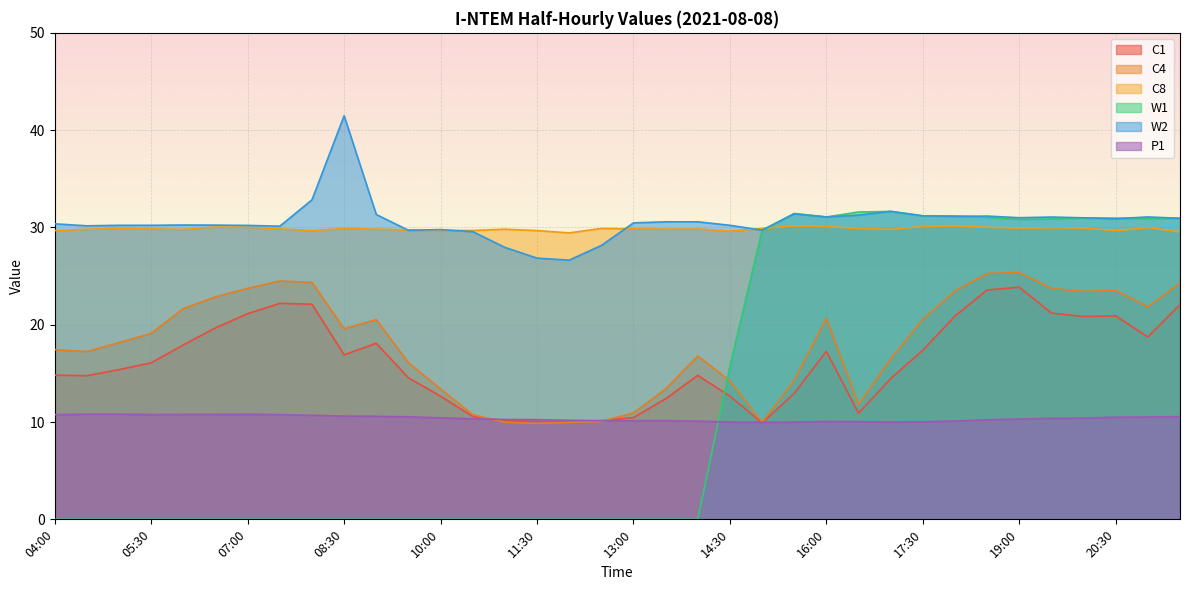

Where is W2 nearest to the value 34?

08:00